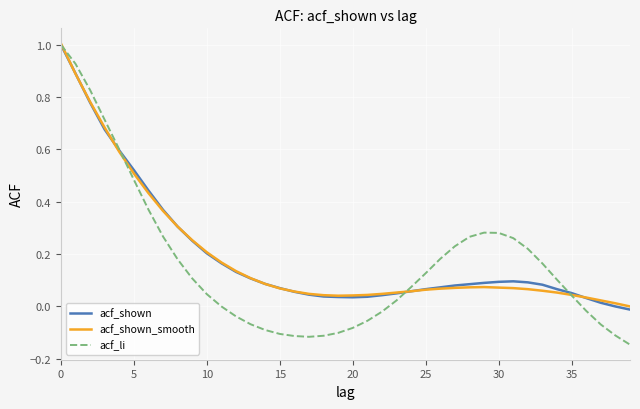

What is the maximum value for acf_shown?

1.0